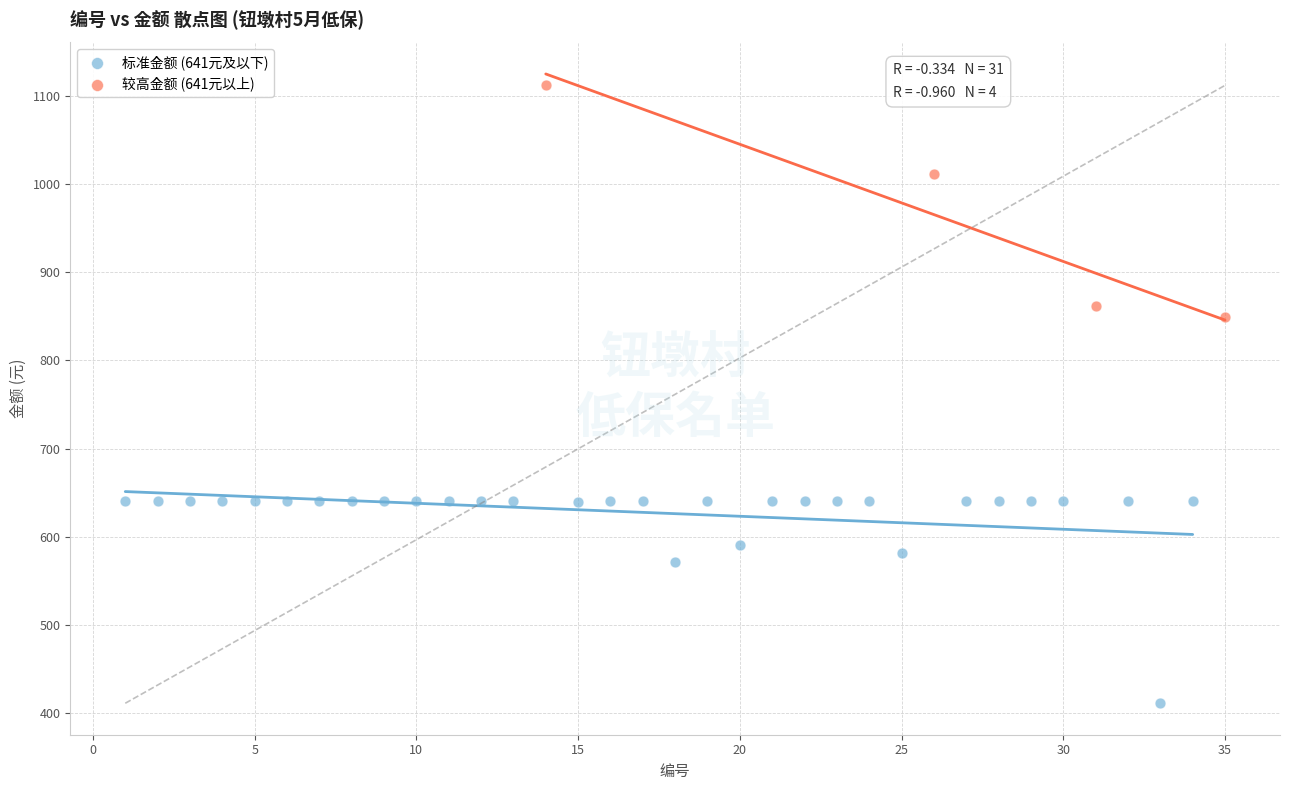

Which series contains the lowest Y value?

标准金额 (641元及以下)